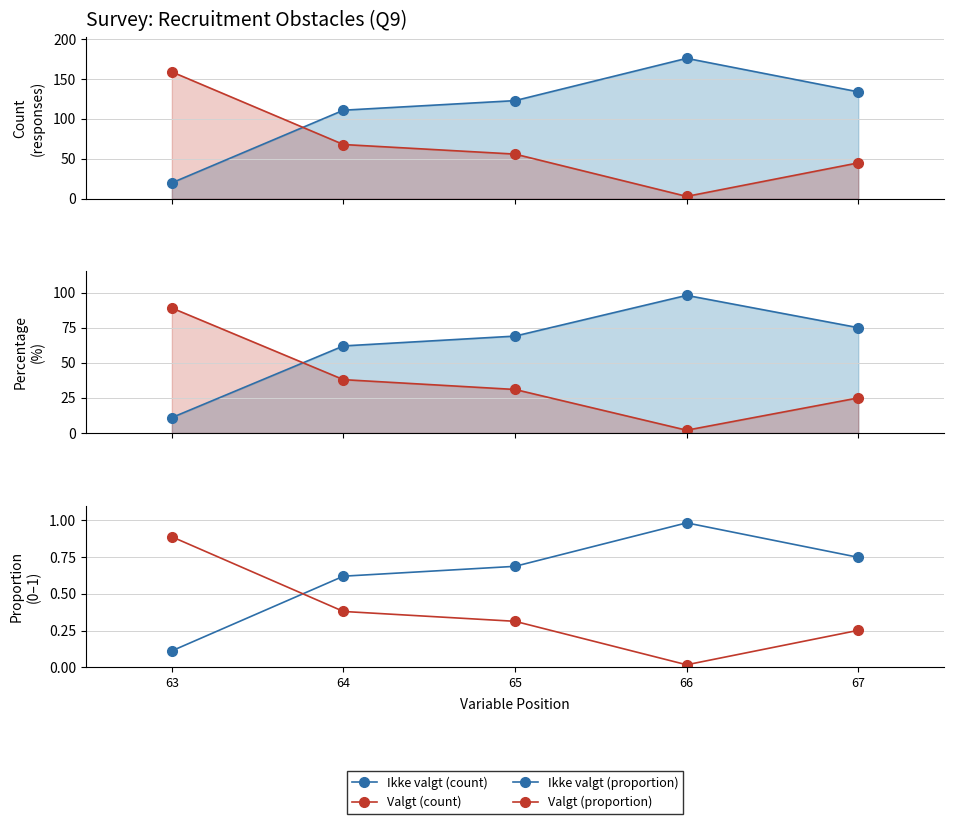

True or false: Valgt (proportion) has more than 2 points higher than both neighbors.

False